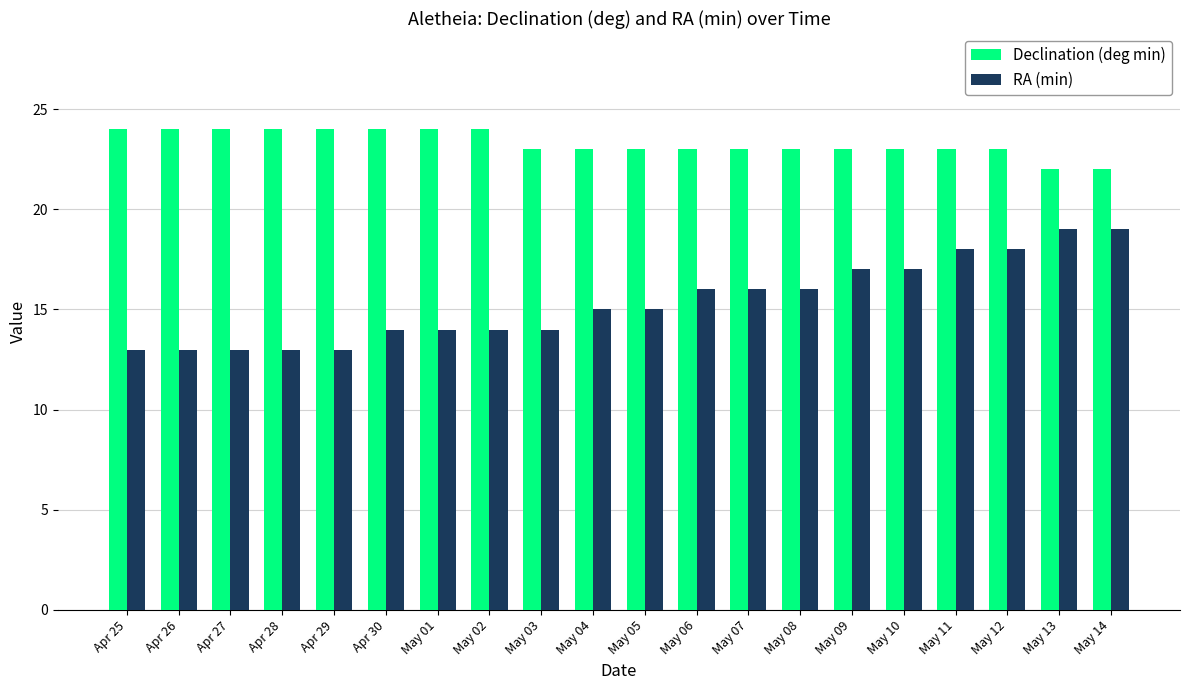

At how many categories does at least one series exceed 21?

20